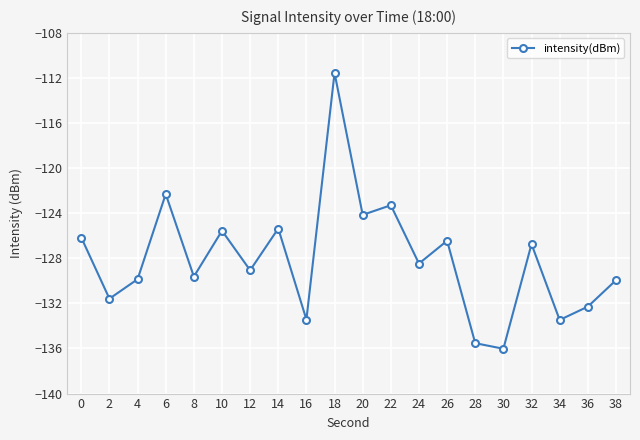

What is the difference between the maximum and minimum values?

24.5